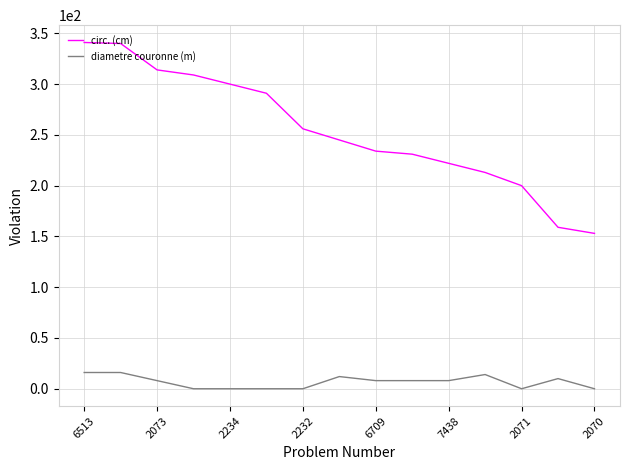

True or false: circ. (cm) and diametre couronne (m) intersect in this chart.

False